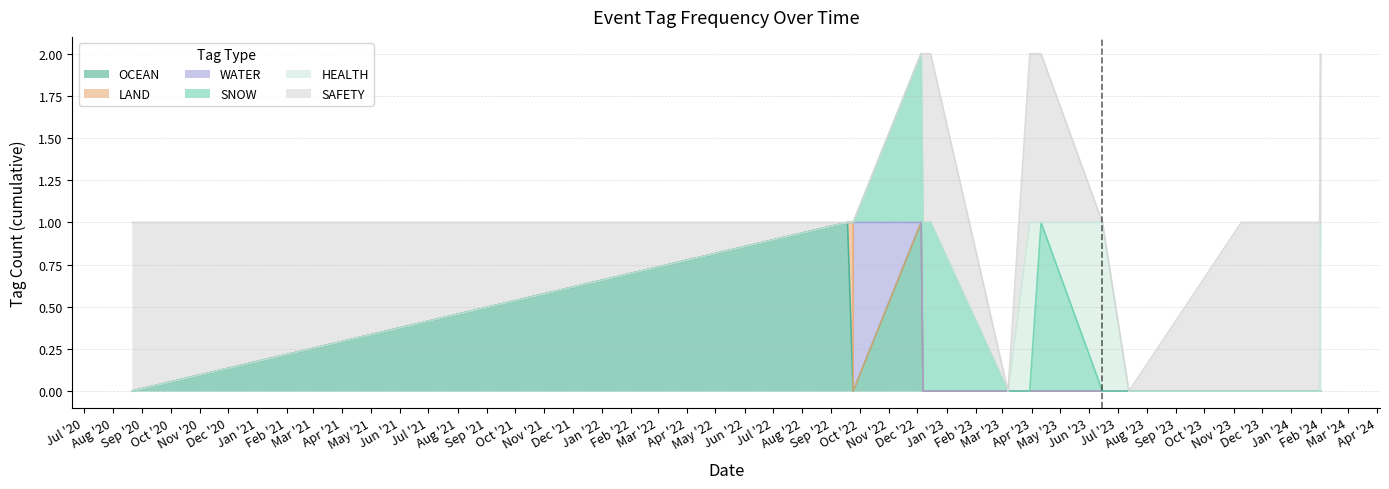

Between 2023-03-07 and 2023-11-15, which series saw the biggest shift?

SAFETY